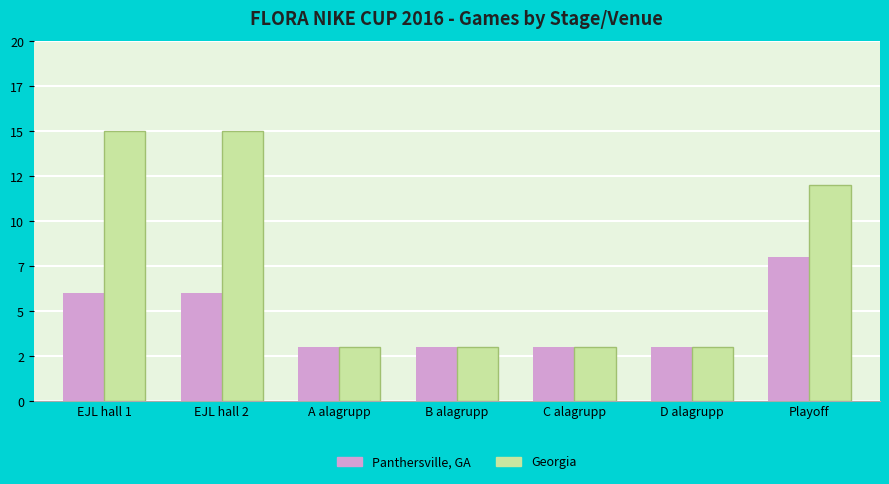

Is it true that Panthersville, GA equals 1 at B alagrupp?

False